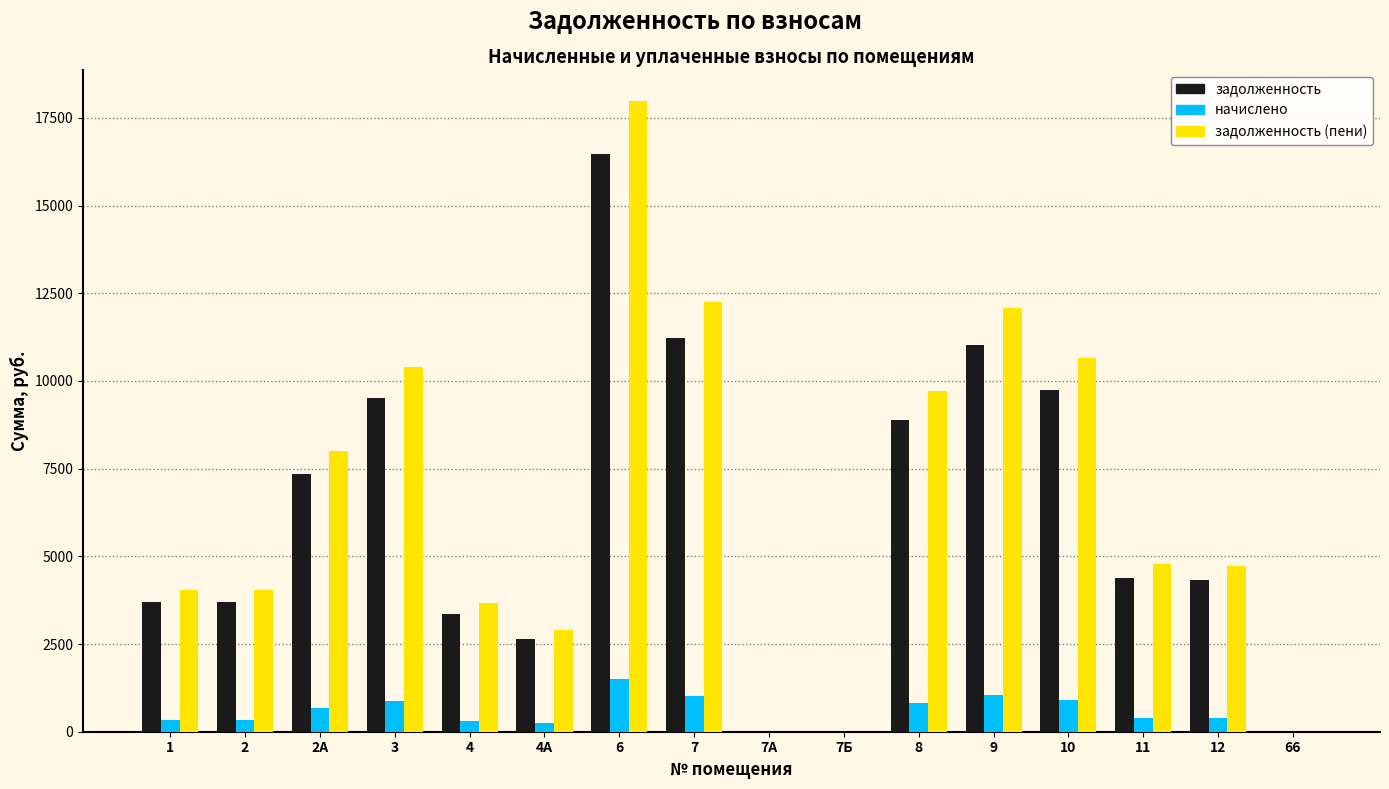

Between 11 and 66, which series saw the biggest shift?

задолженность (пени)